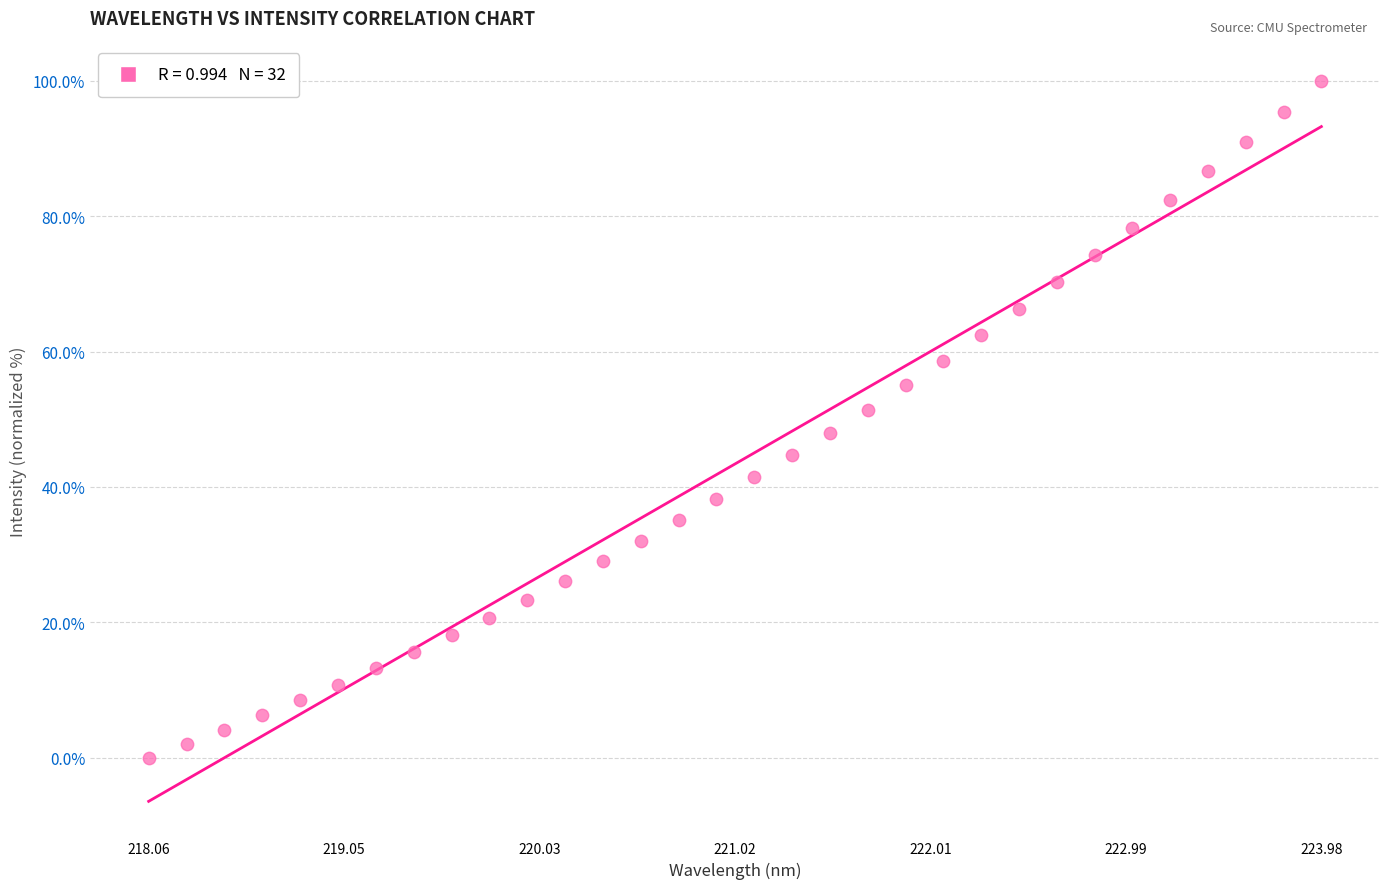

What is the range of X values (max minus min)?

5.9